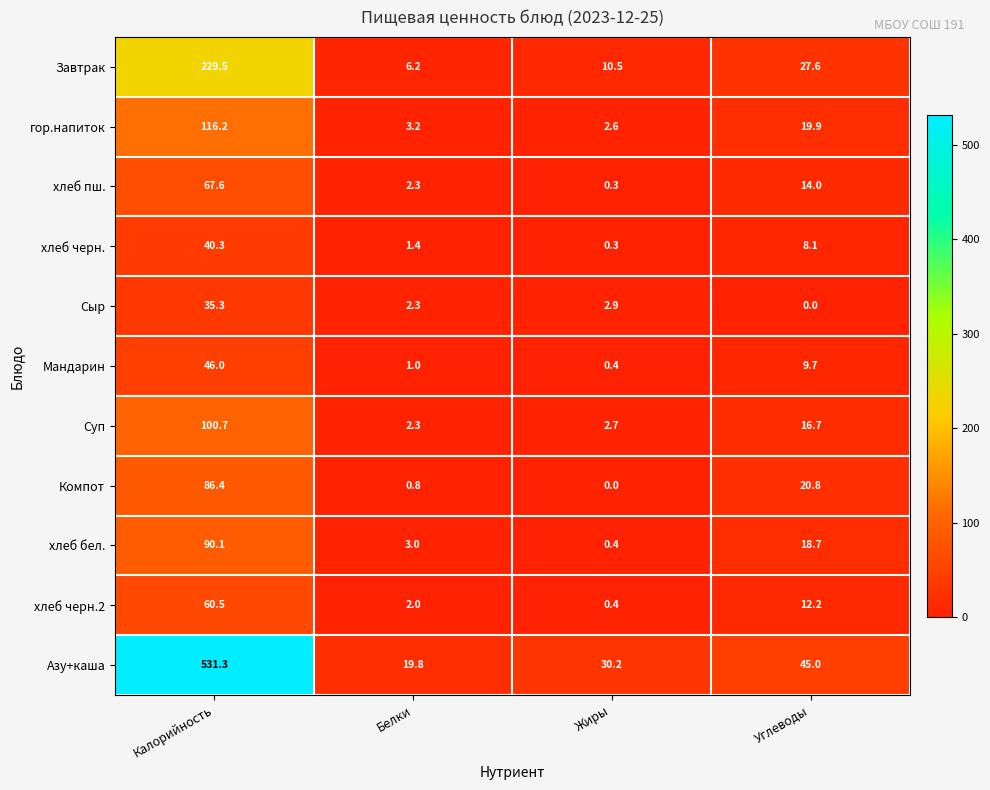

Between Калорийность and Углеводы, which series saw the biggest shift?

Азу+каша